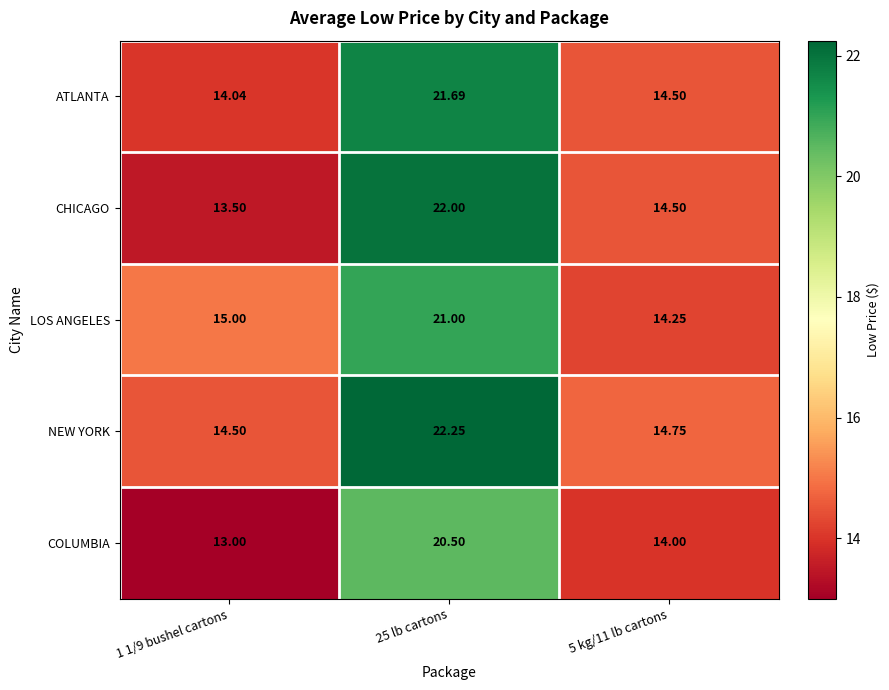

Which series has the largest total across all categories?

NEW YORK